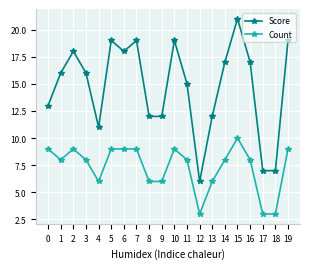

What is the greatest value displayed?

21